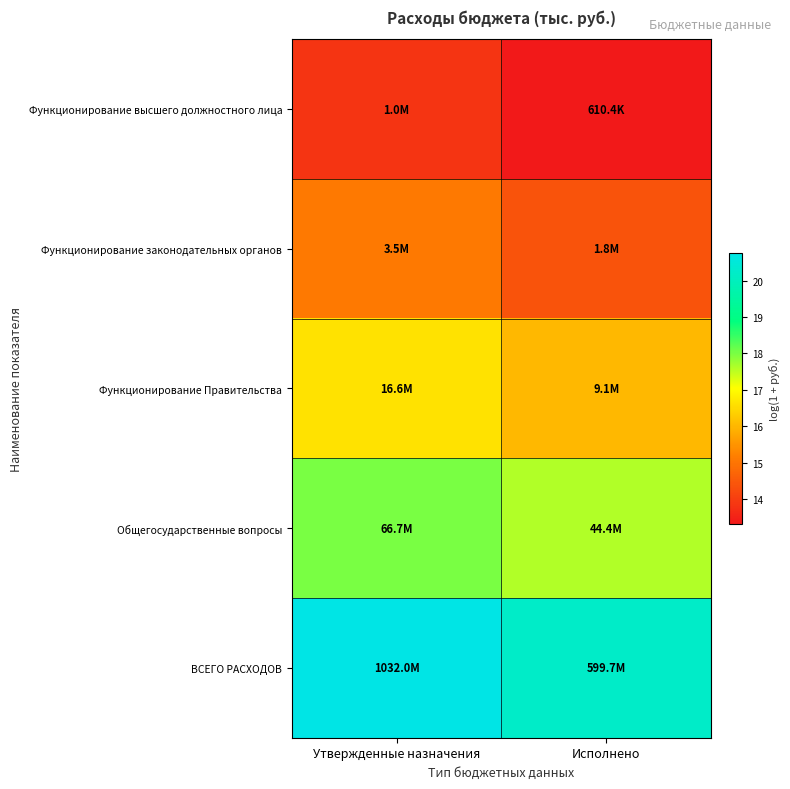

Reading left to right, what are all the values shown in this chart?

Функционирование высшего должностного лица: Утвержденные назначения=13.8	Исполнено=13.3
Функционирование законодательных органов: Утвержденные назначения=15.1	Исполнено=14.4
Функционирование Правительства: Утвержденные назначения=16.6	Исполнено=16.0
Общегосударственные вопросы: Утвержденные назначения=18.0	Исполнено=17.6
ВСЕГО РАСХОДОВ: Утвержденные назначения=20.8	Исполнено=20.2